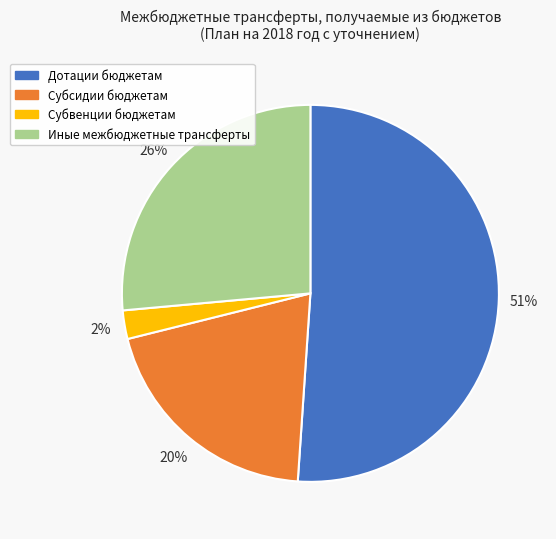

To the nearest percent, what is the difference between the largest and smallest slice percentages?

49%